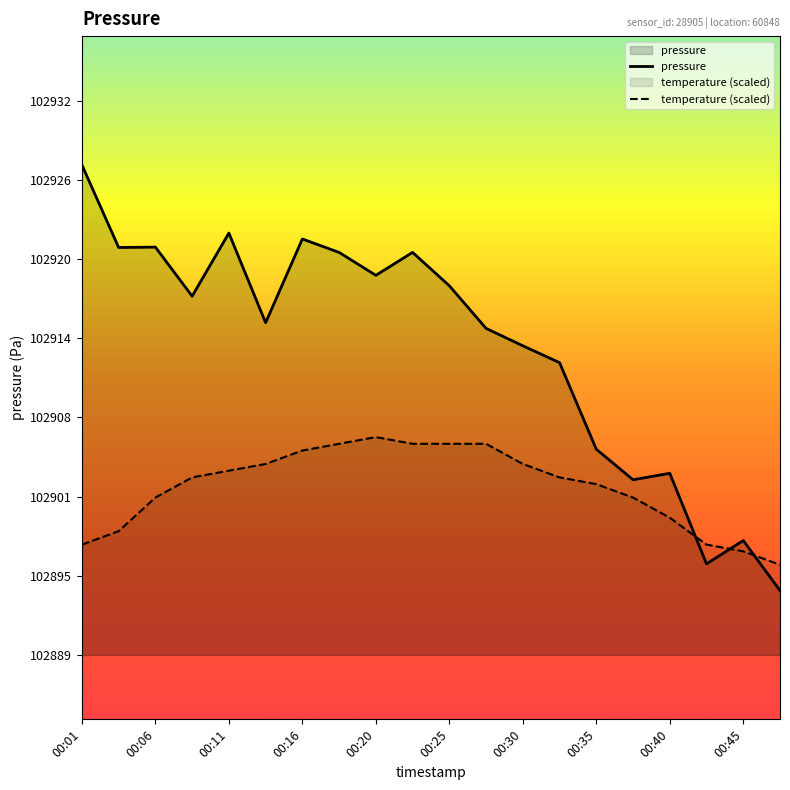

How many data points are less than 102916?

10